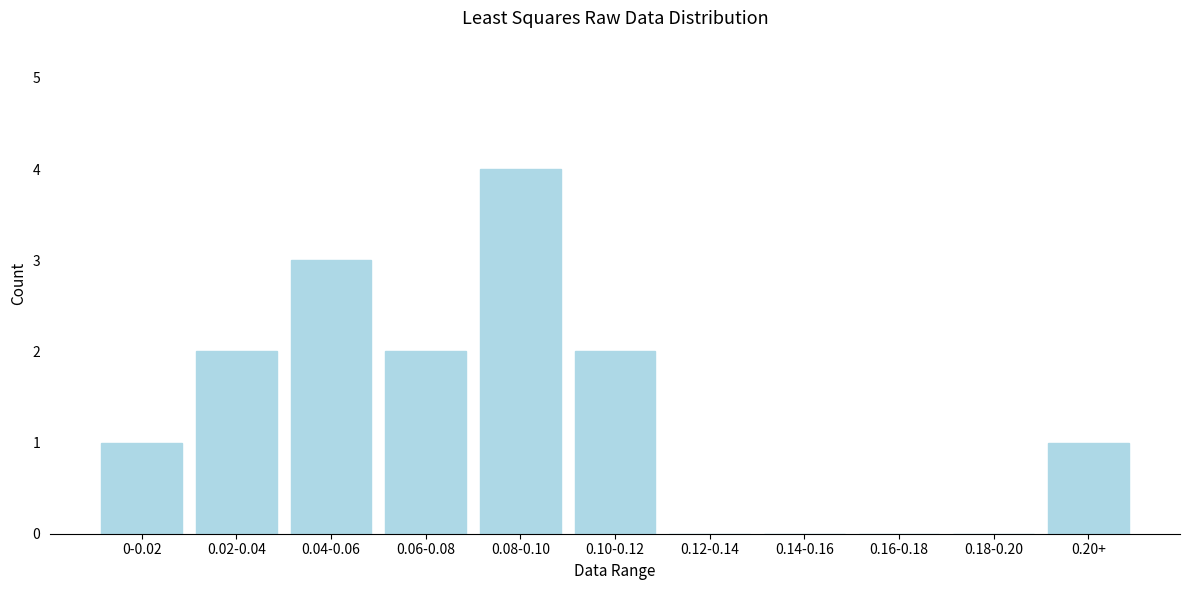

Reading left to right, what are all the values shown in this chart?

0-0.02=1	0.02-0.04=2	0.04-0.06=3	0.06-0.08=2	0.08-0.10=4	0.10-0.12=2	0.12-0.14=0	0.14-0.16=0	0.16-0.18=0	0.18-0.20=0	0.20+=1